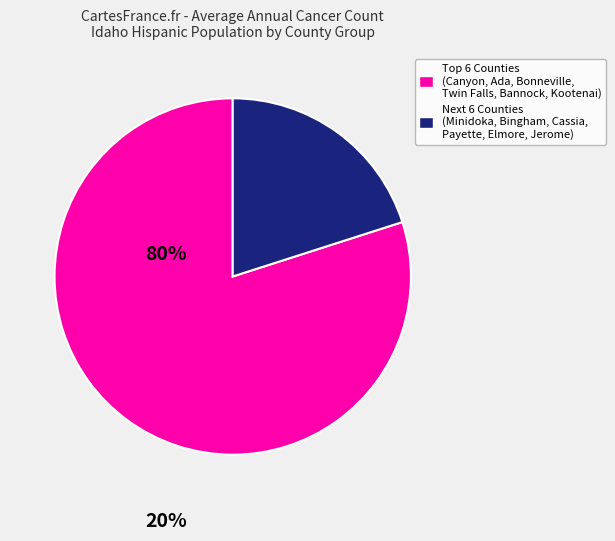

Does any single category account for the majority?

Yes